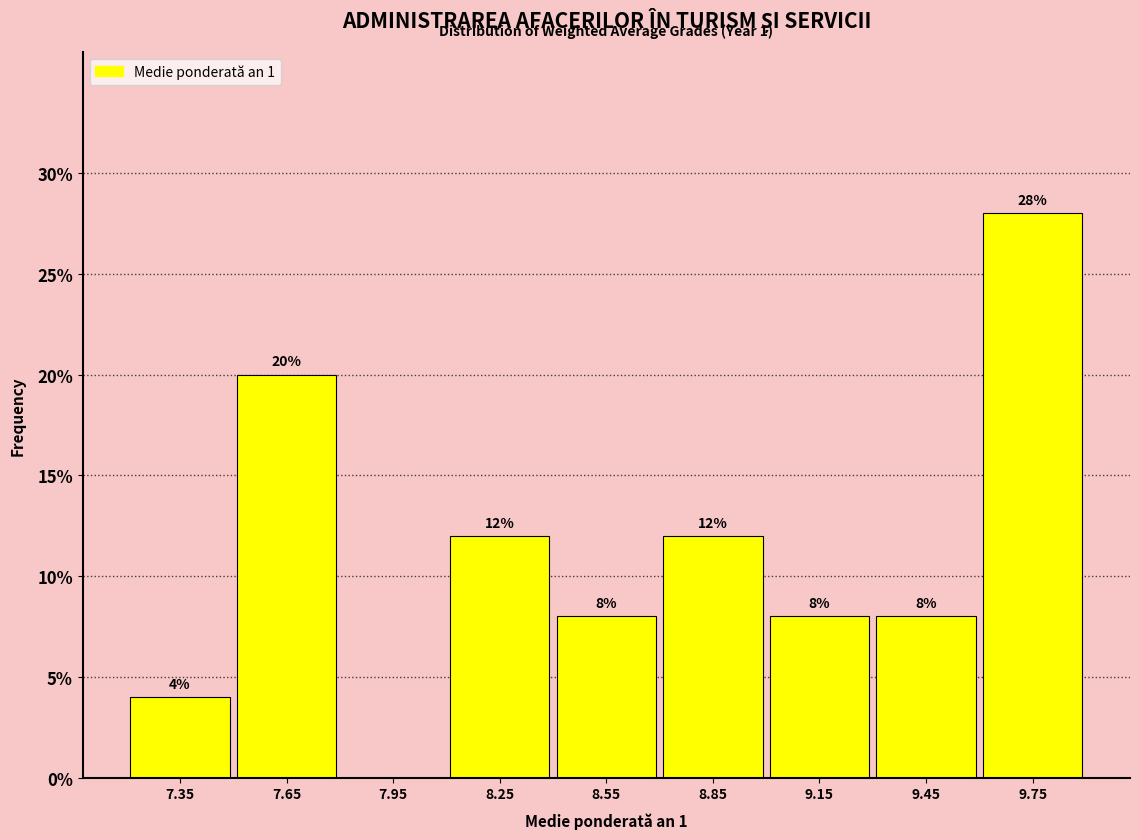

Over which range of the x-axis is the bar tallest?

9.6 to 9.9